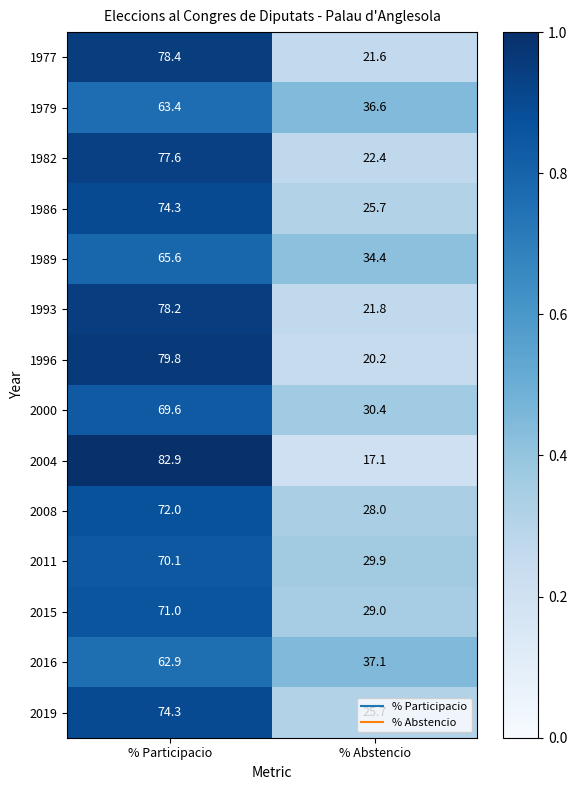

What is the sum of all 1989 values?

100.0